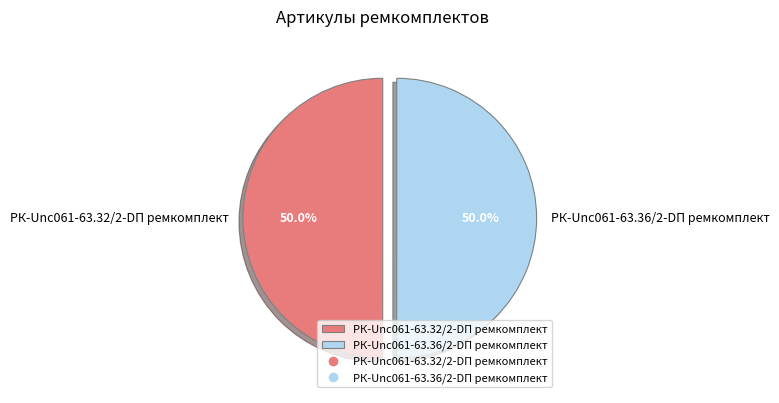

Combined, what portion of the pie is РК-Unc061-63.36/2-DП ремкомплект and РК-Unc061-63.32/2-DП ремкомплект?

100.0%